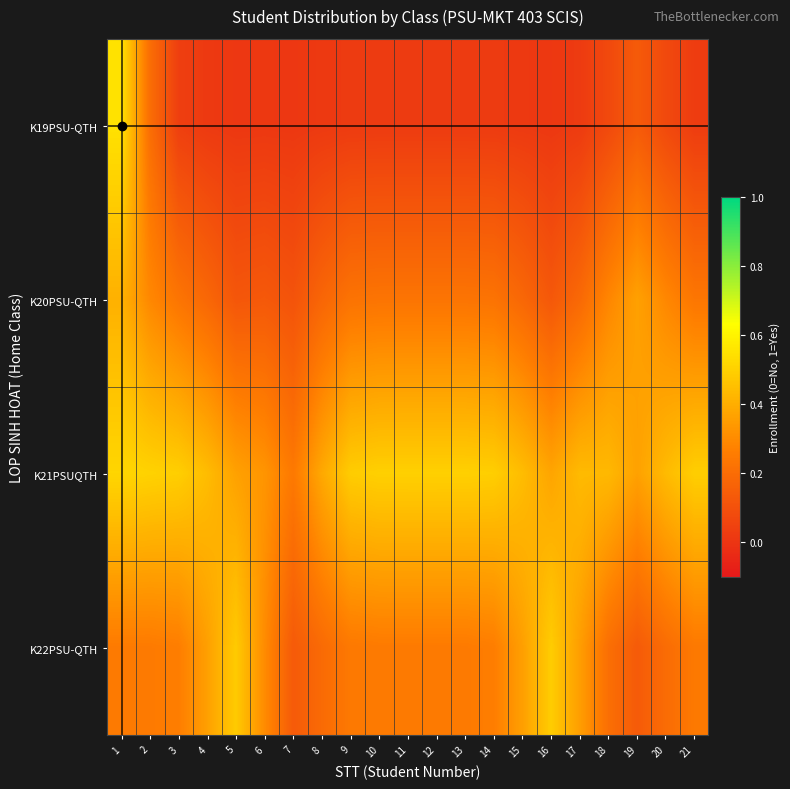

How many distinct data groups are displayed?

4